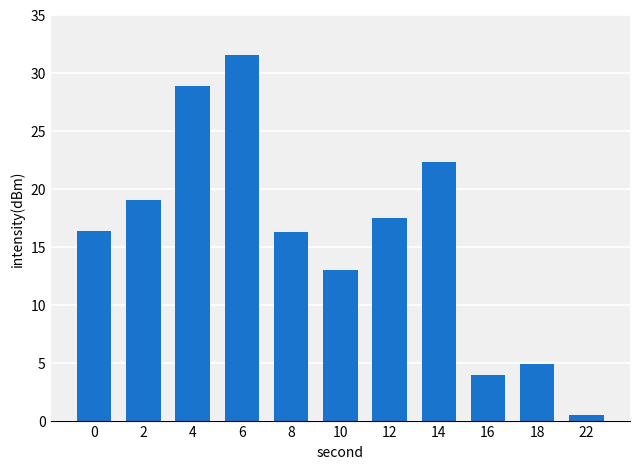

Count the number of categories in the chart.

11